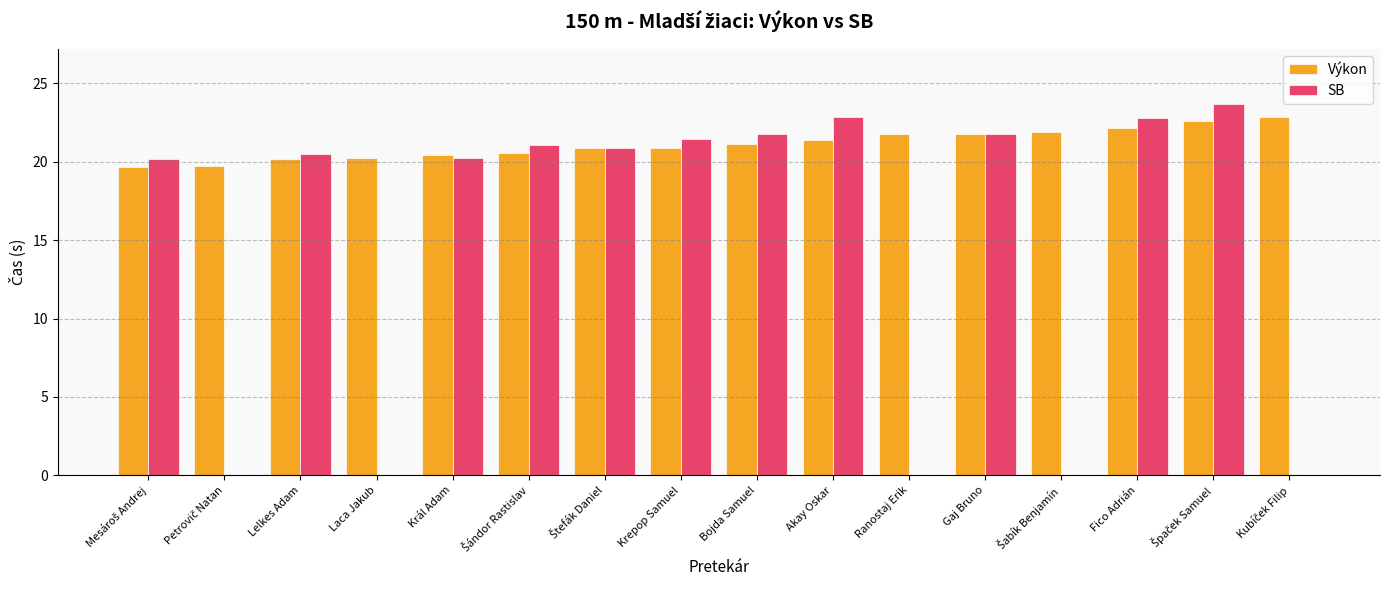

Are the bars grouped side by side (vs. stacked)?

Yes